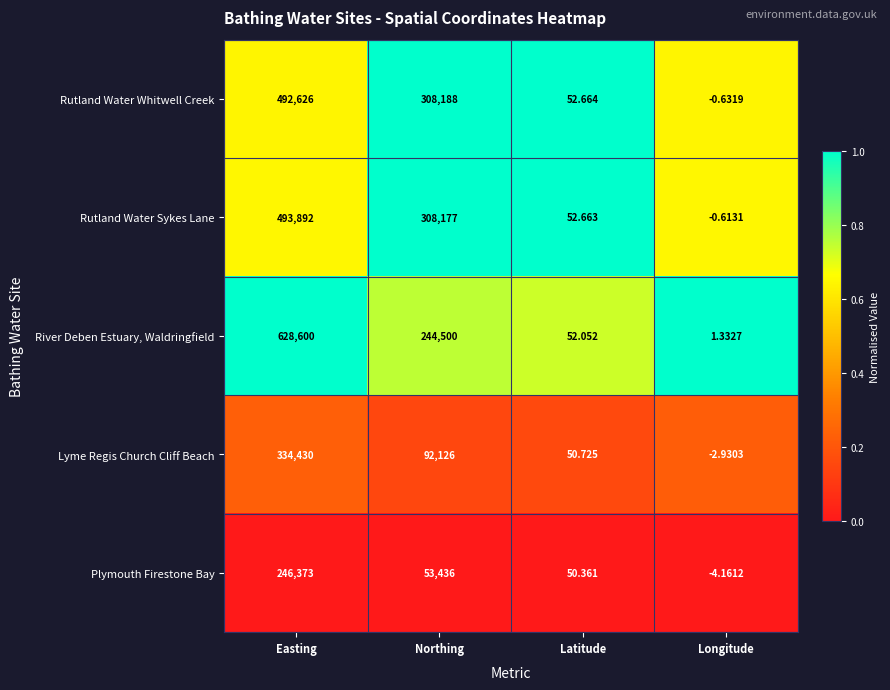

At which label does Rutland Water Whitwell Creek first exceed 308188?

Easting